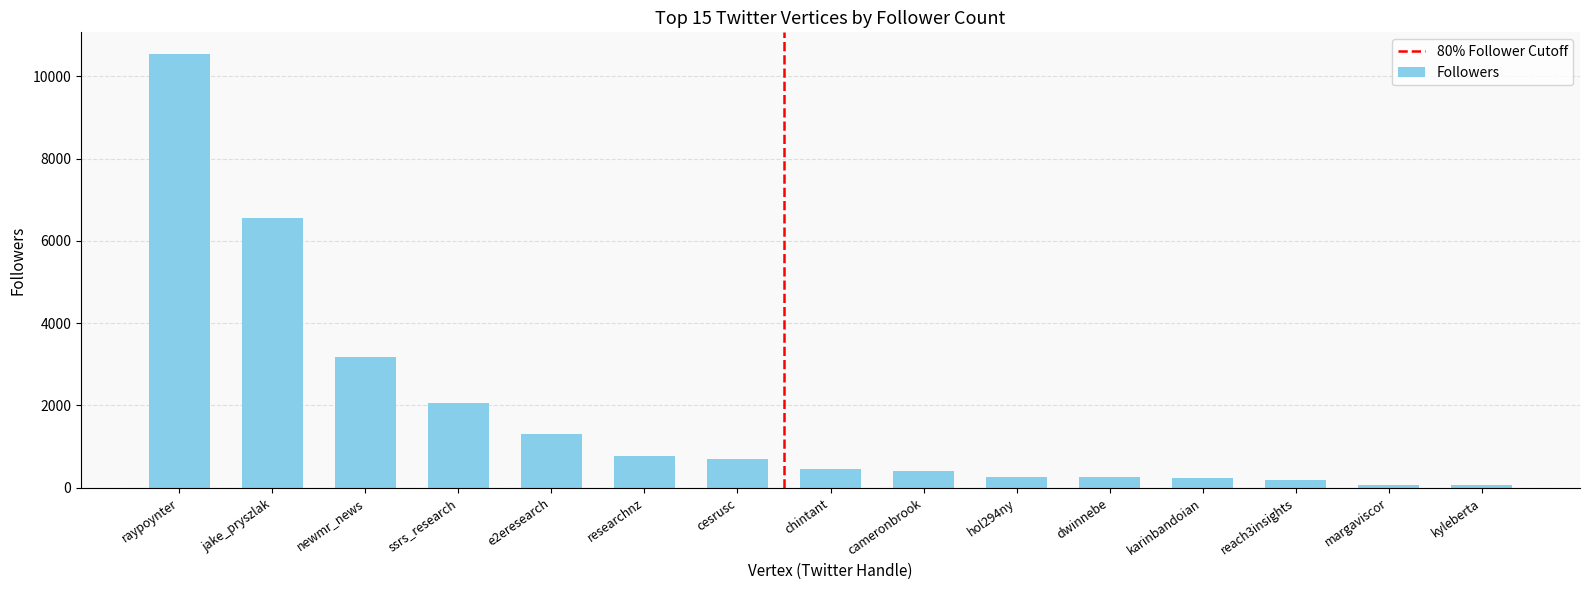

True or false: the data shows 1223 at cesrusc.

False